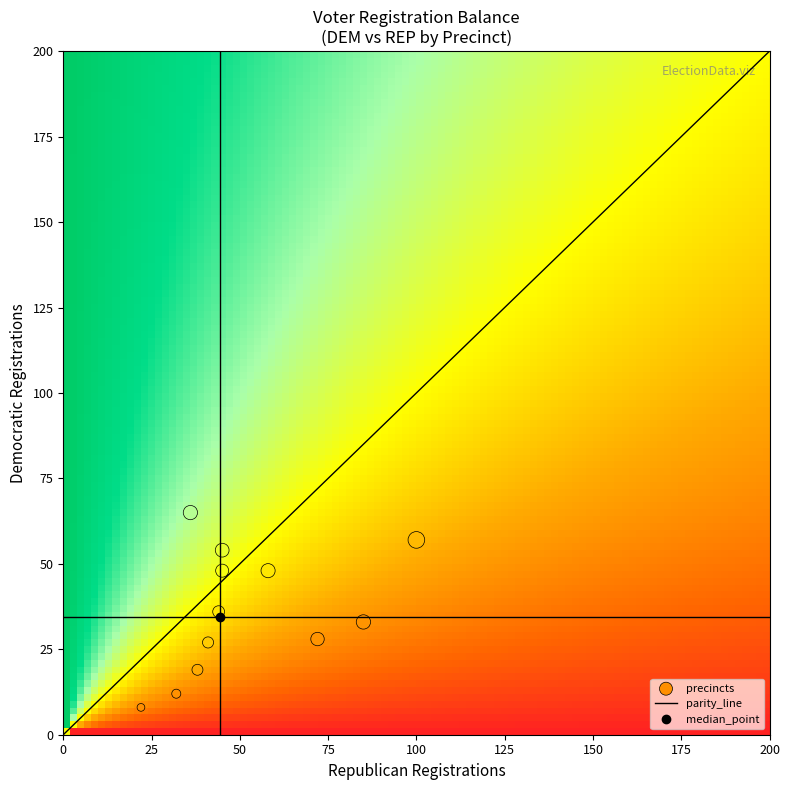

What is the range of Y values (max minus min)?

57